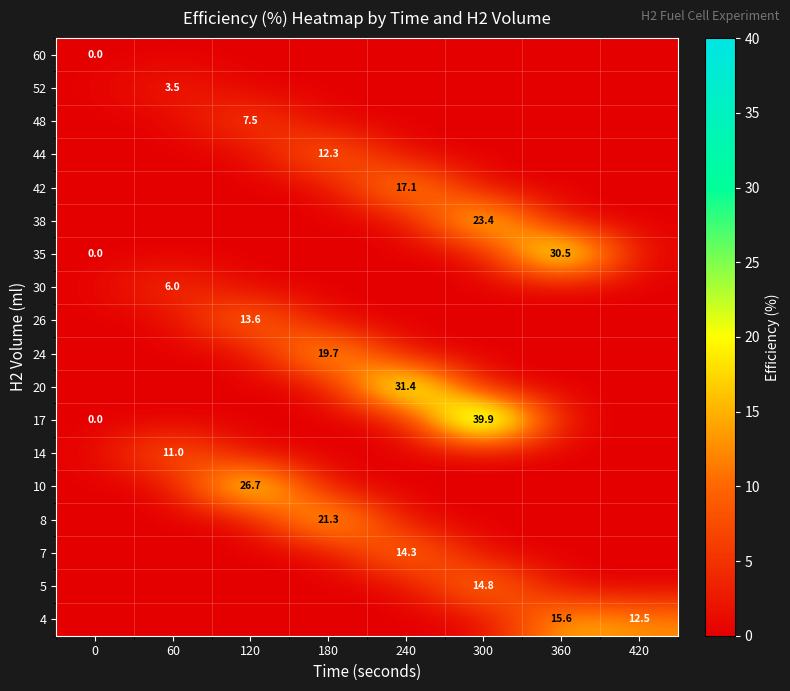

Between 420 and 0, which is larger?

420